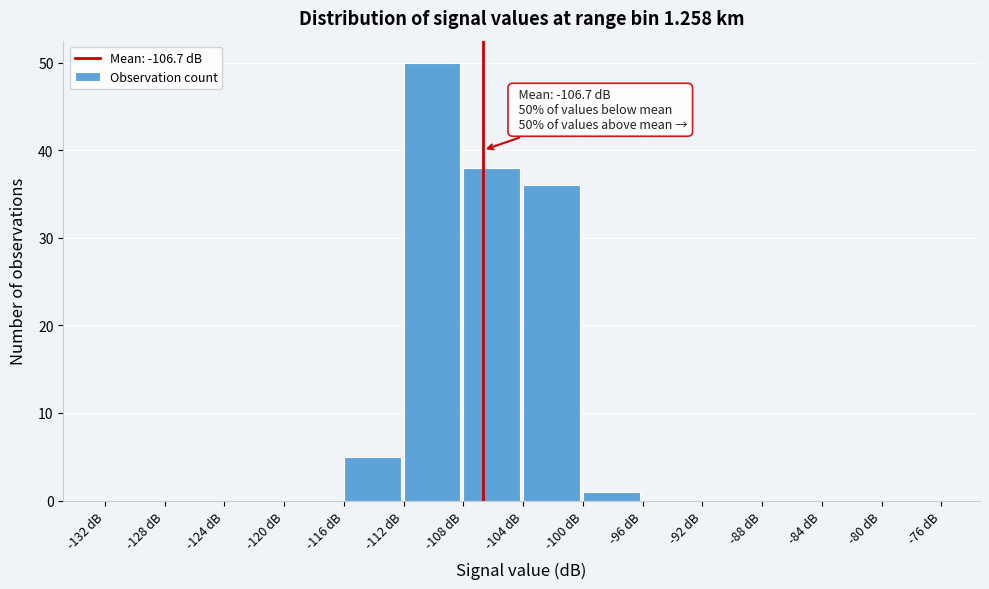

Which range on the x-axis has the tallest bar?

-112 to -108